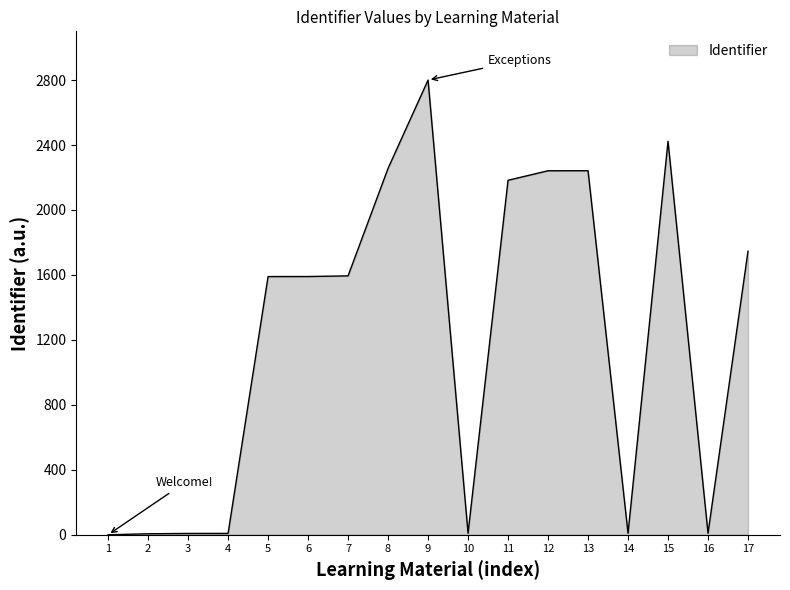

Where is the data nearest to the value 1400?

5